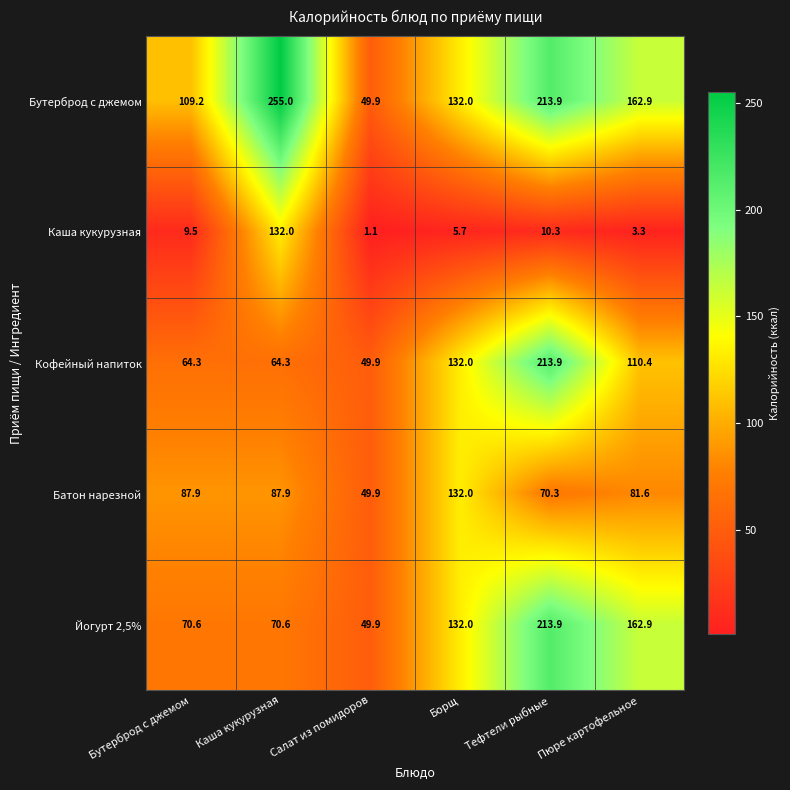

True or false: Йогурт 2,5% has a value of 148.3 at Тефтели рыбные.

False